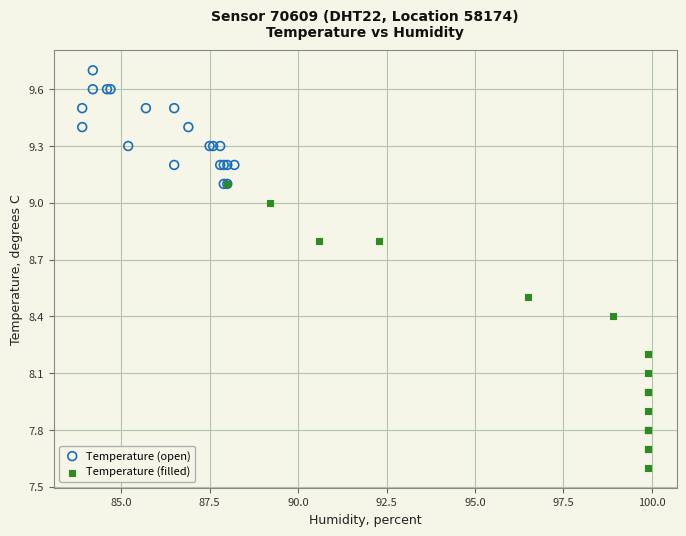

Which series reaches the maximum Y coordinate?

Temperature (open)